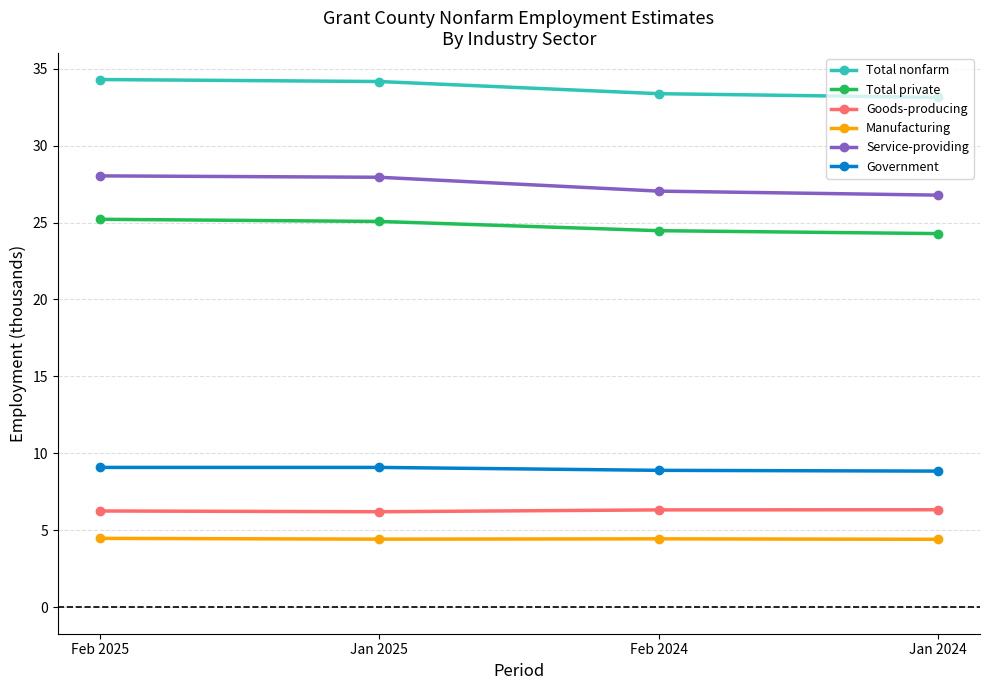

What is the difference between the maximum and second lowest values in the Service-providing series?

1.0